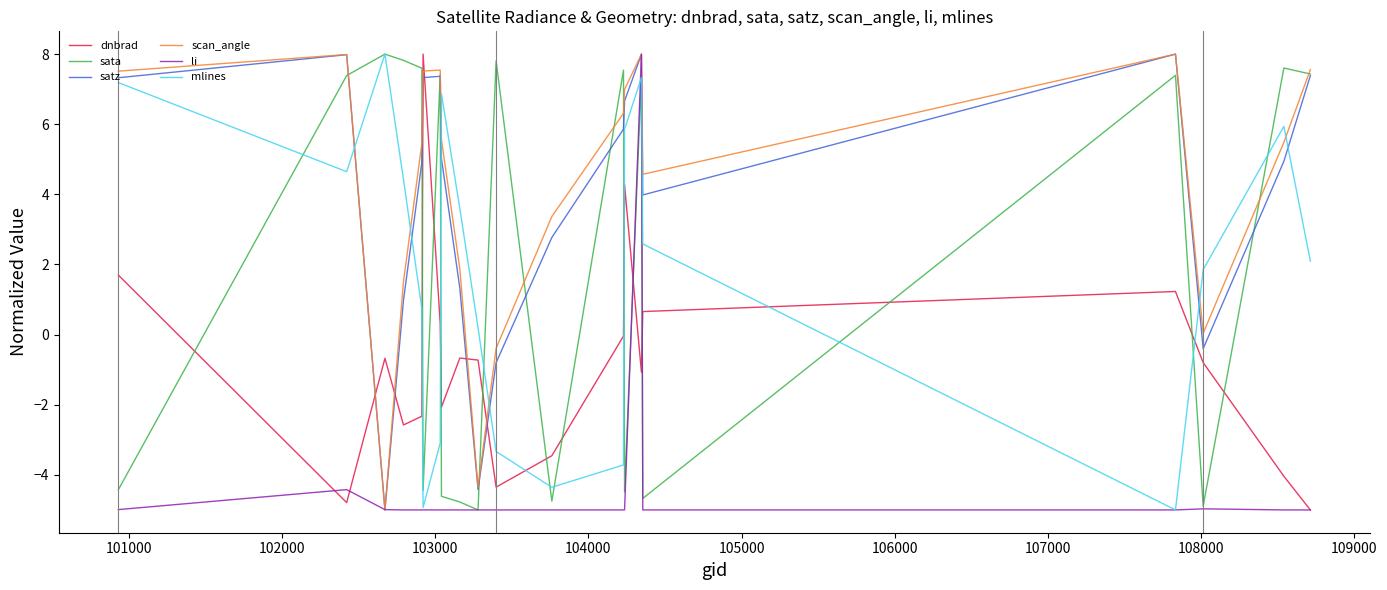

What is the maximum value for mlines?

8.0